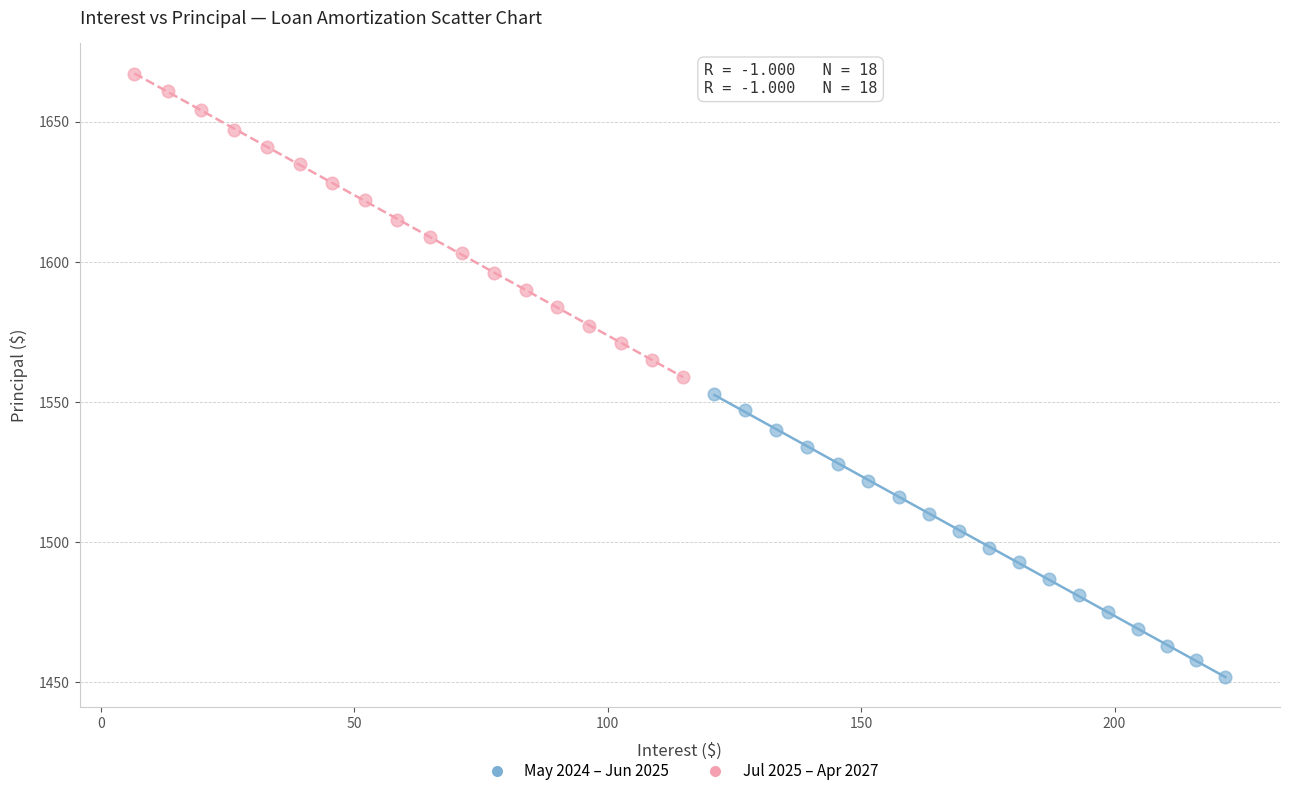

Which series has the widest spread of Y values?

Jul 2025 – Apr 2027